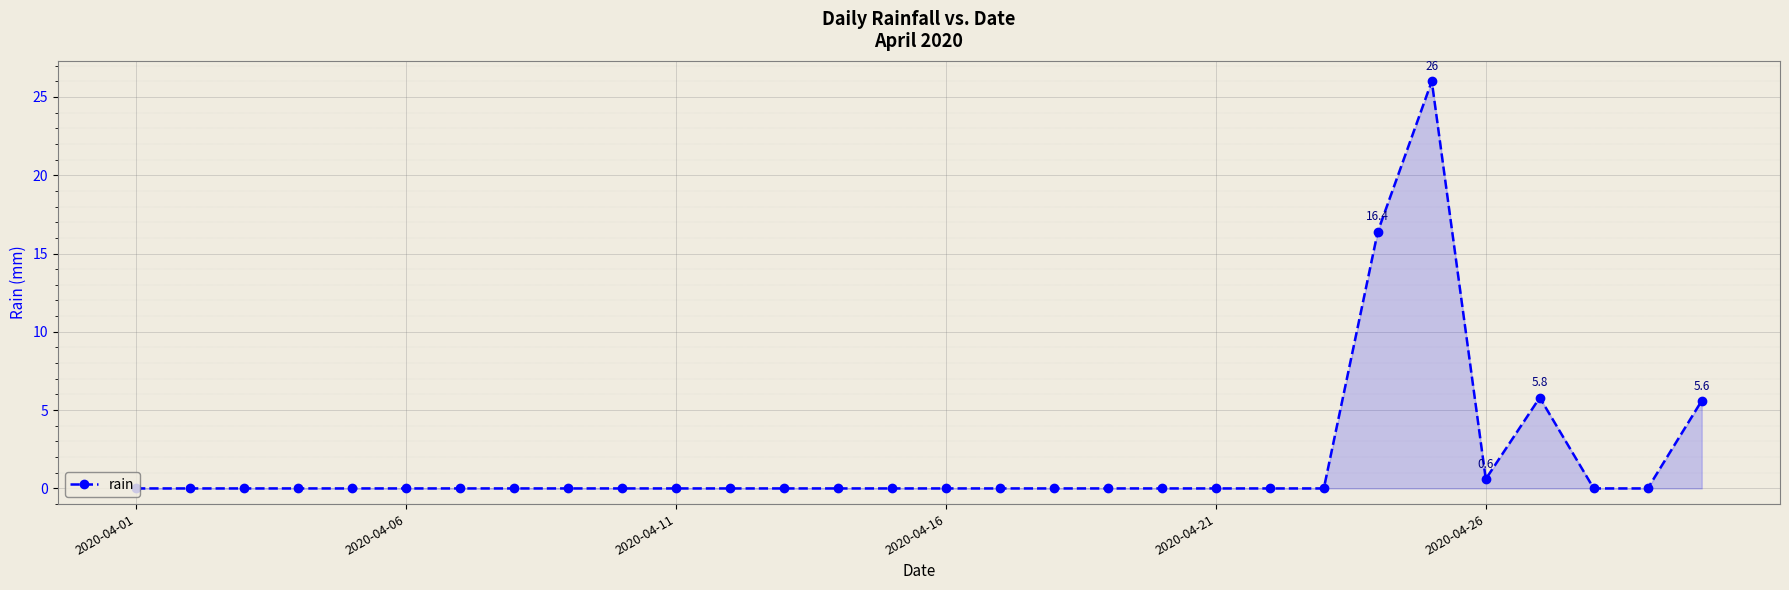

True or false: there are more than 0 points higher than both neighbors.

True